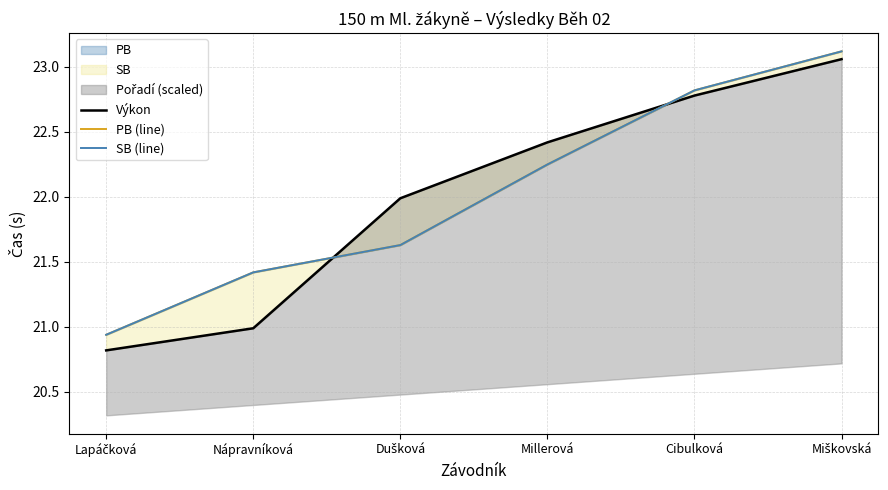

Where is PB (line) nearest to the value 22?

Millerová